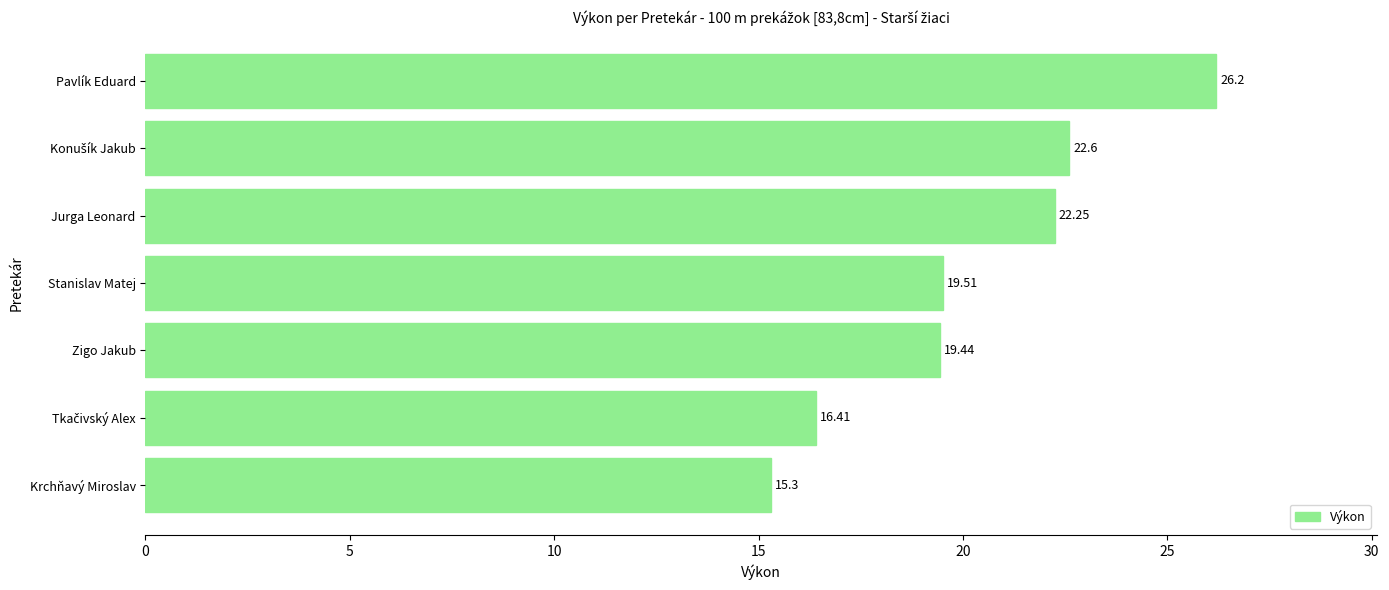

What is the greatest value displayed?

26.2